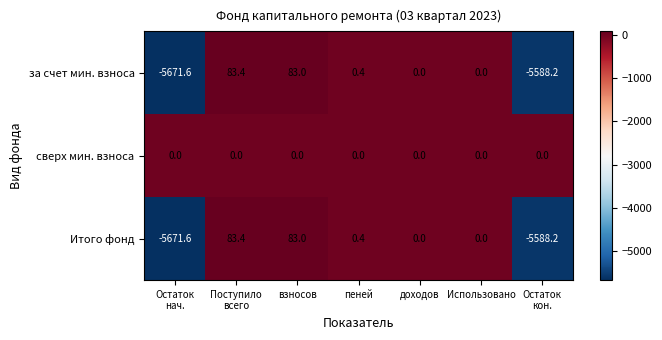

Reading left to right, transcribe all the data shown in this chart.

за счет мин. взноса: -5671.6	83.4	83.0	0.4	0.0	0.0	-5588.2
сверх мин. взноса: 0.0	0.0	0.0	0.0	0.0	0.0	0.0
Итого фонд: -5671.6	83.4	83.0	0.4	0.0	0.0	-5588.2